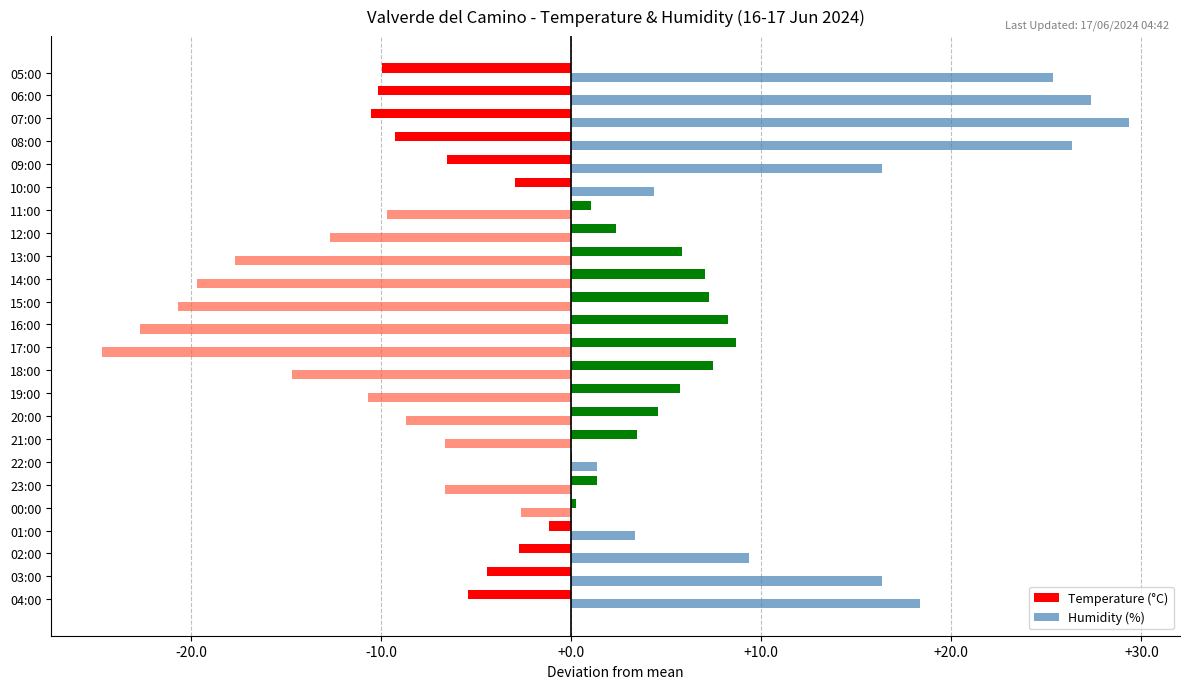

Is the value of Humidity (%) at 12:00 greater than the value of Temperature (°C) at 03:00?

No